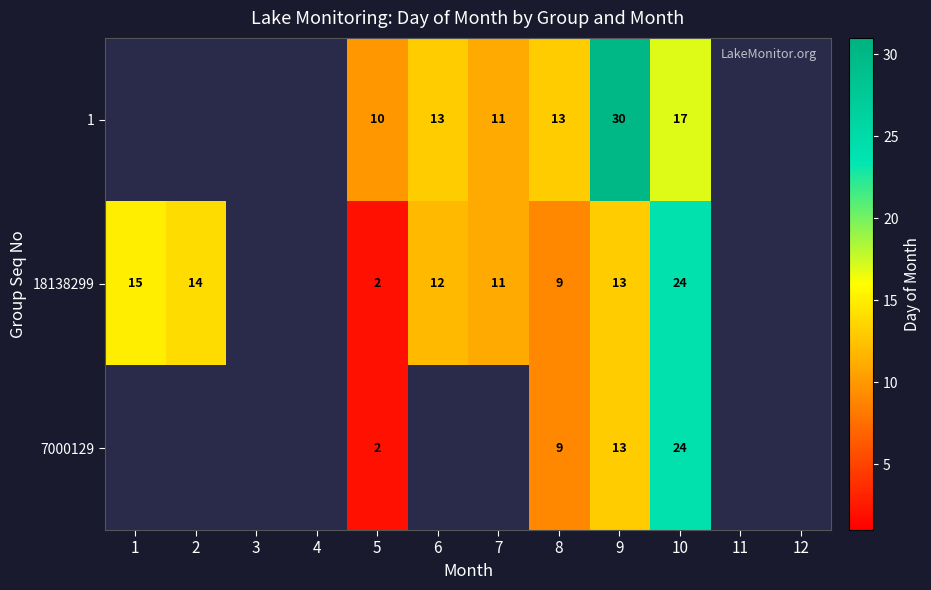

What is the difference between the 1 values at 8 and 9?

17